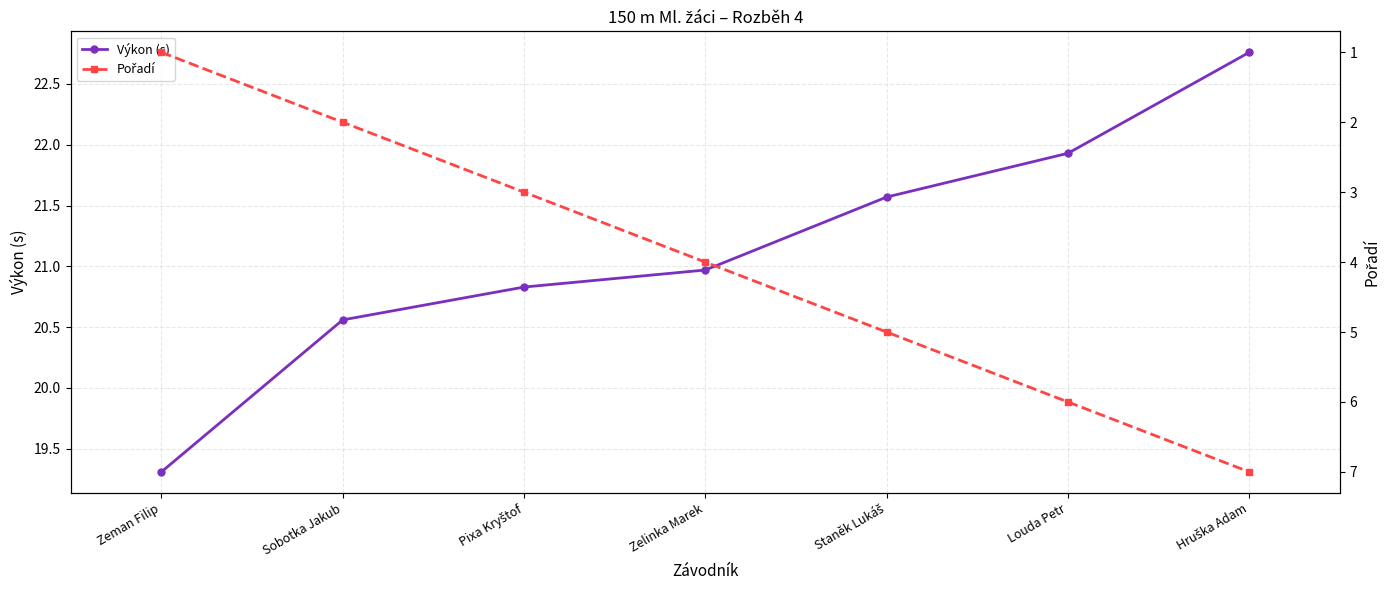

True or false: Pořadí has more than 1 points higher than both neighbors.

False